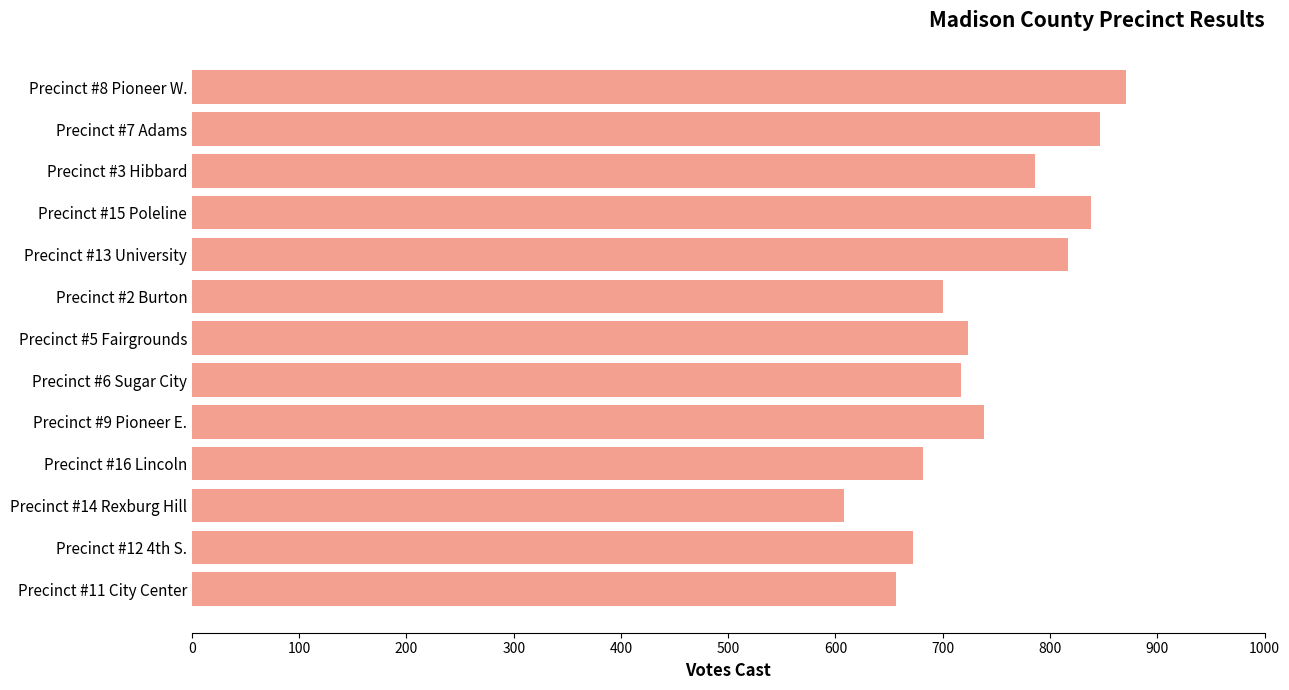

Is it true that the value at Precinct #9 Pioneer E. is 738?

True